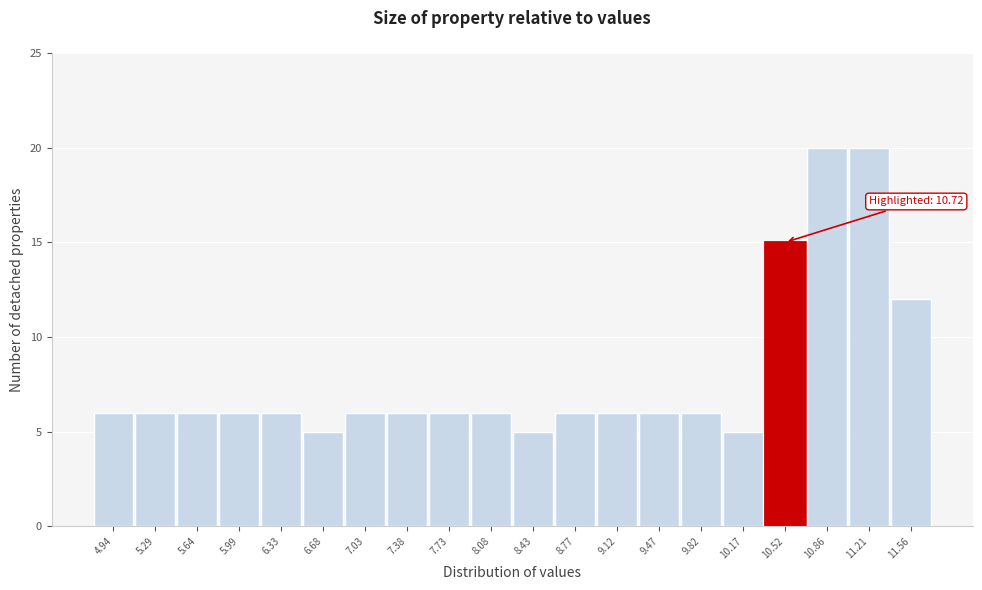

Reading left to right, extract all data points from this chart.

6	6	6	6	6	5	6	6	6	6	5	6	6	6	6	5	15	20	20	12